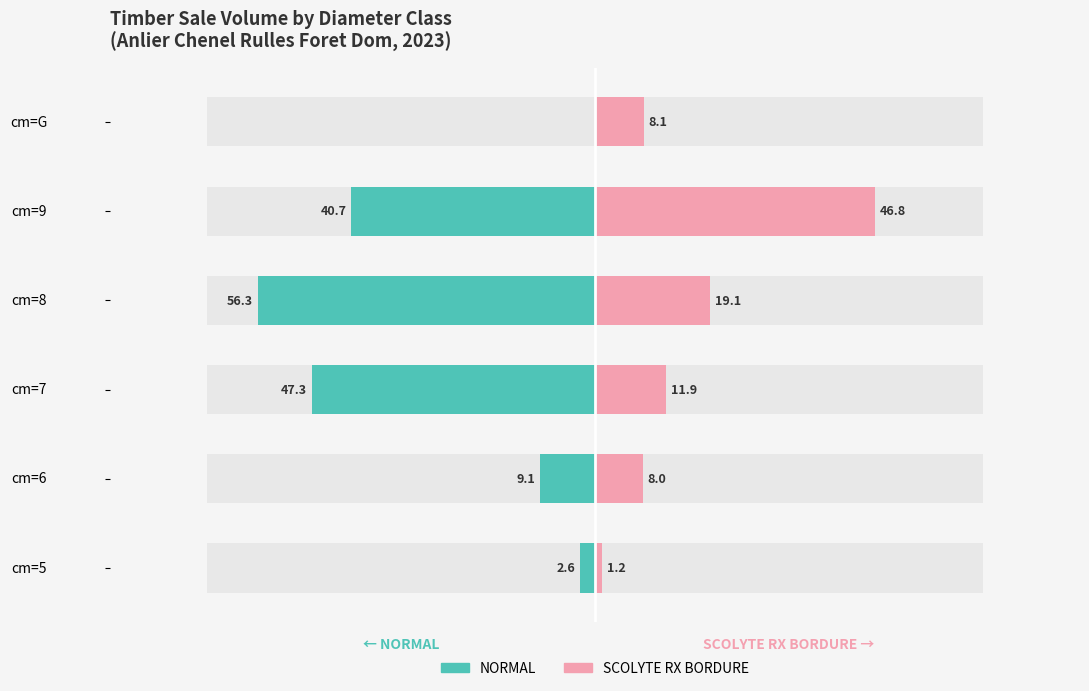

How many bars are there in each group?

2